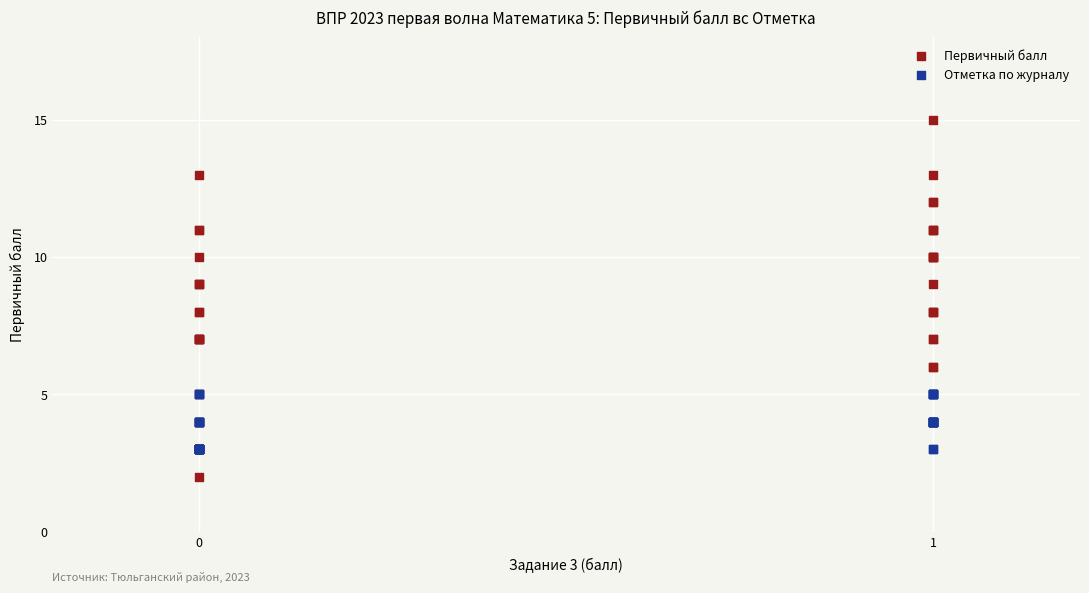

Which series has the widest spread of Y values?

Первичный балл